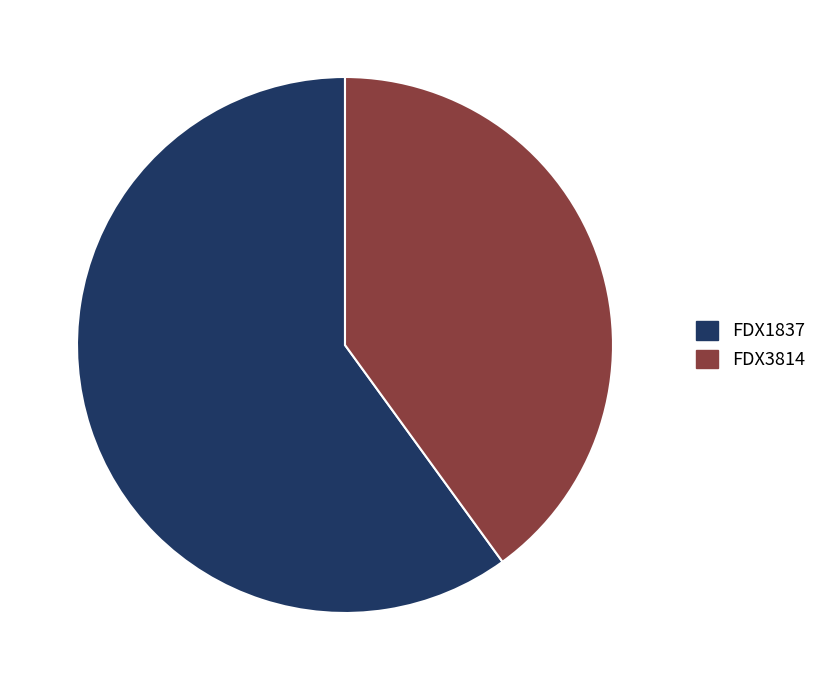

Does FDX1837 represent more than half of the total?

Yes